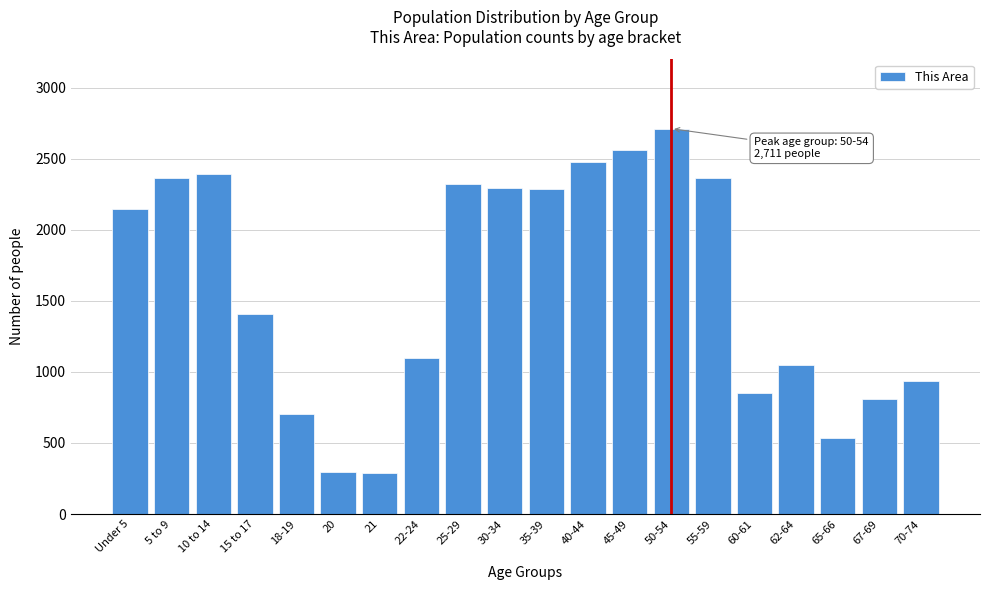

What is the label of the 11th bar from the right?

30-34